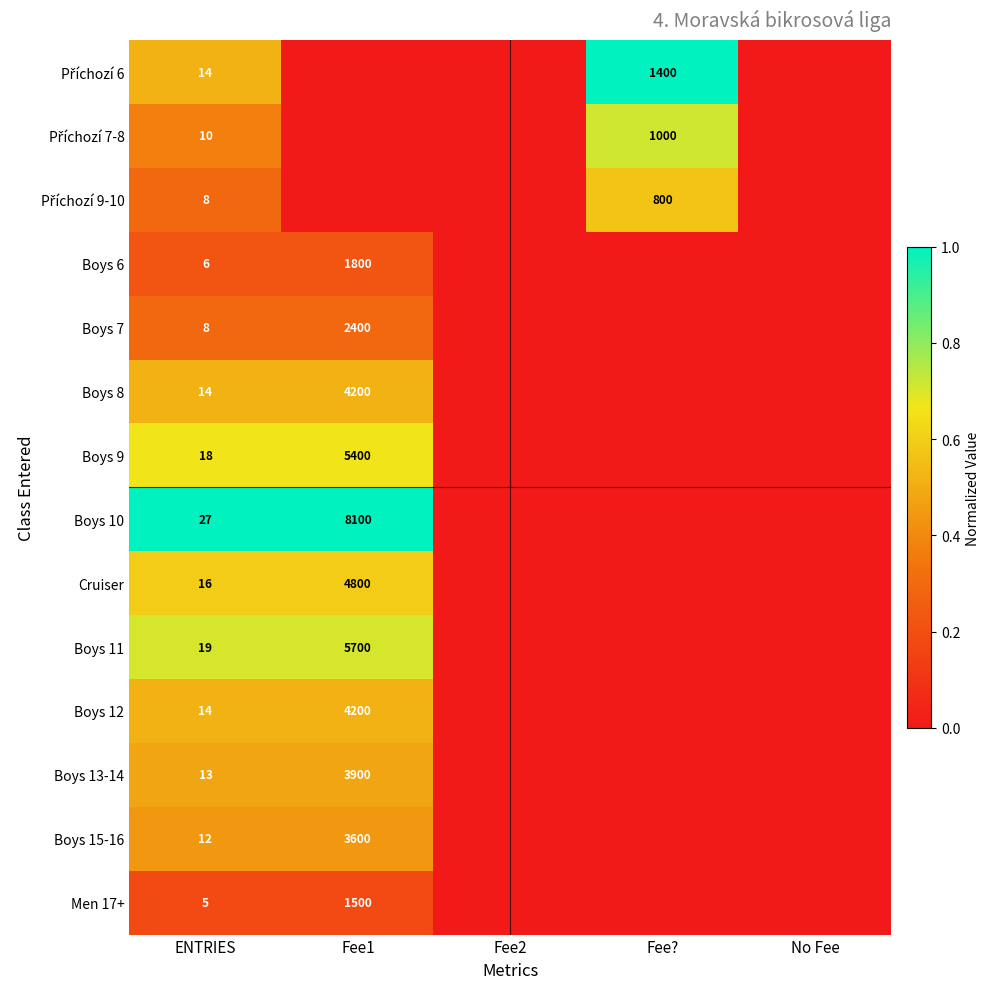

The Boys 8 series shows 14 at ENTRIES. True or false?

True